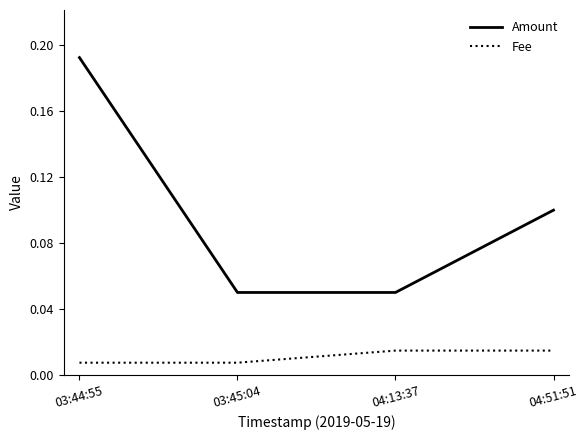

True or false: Fee and Amount cross at least once.

False